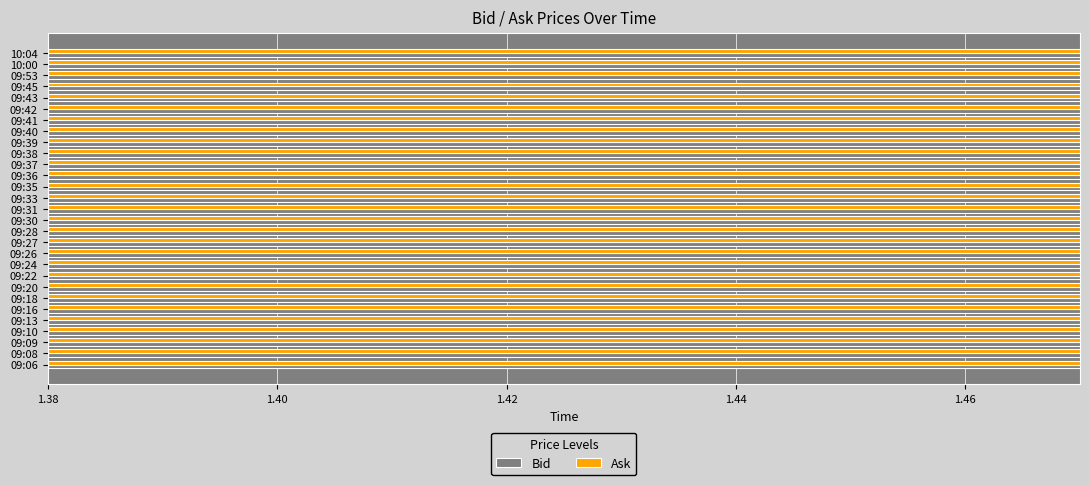

Is the value of Ask at 09:35 greater than the value of Bid at 09:08?

Yes